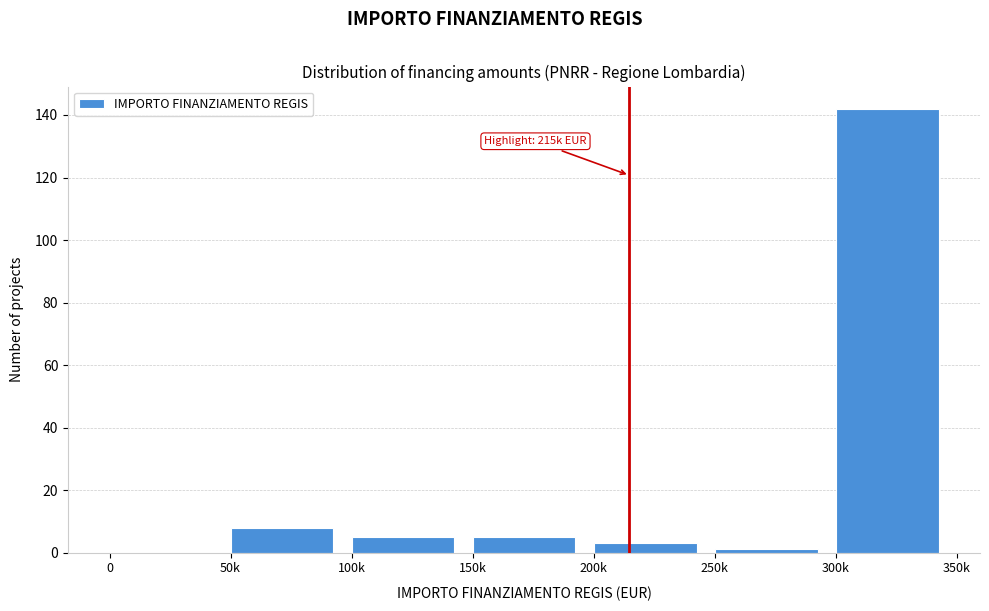

Reading left to right, what are all the values shown in this chart?

0=0	50k=8	100k=5	150k=5	200k=3	250k=1	300k=142